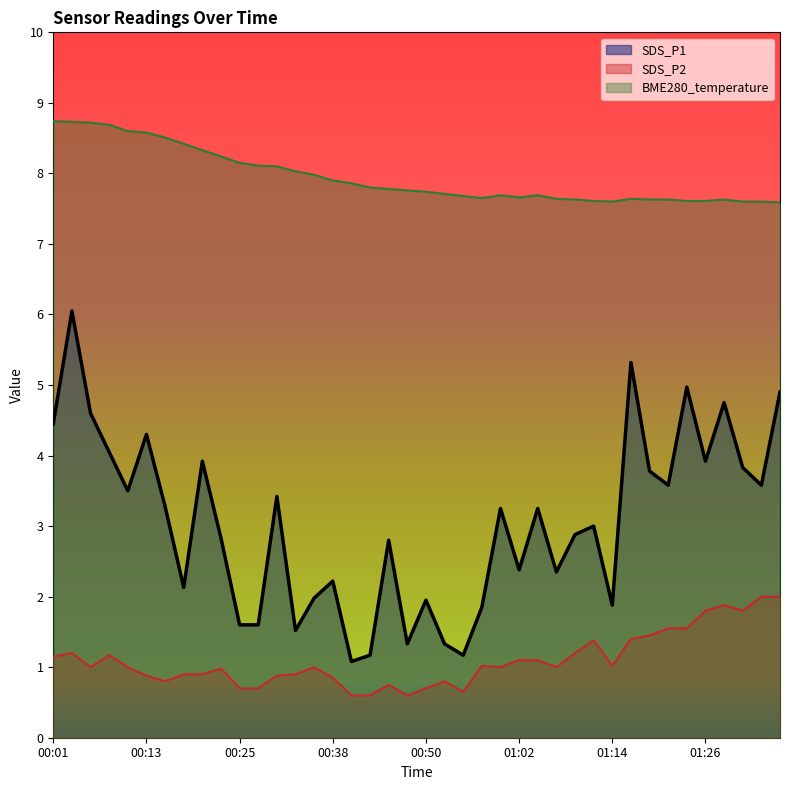

What is the total value across all series at 00:28?

10.4